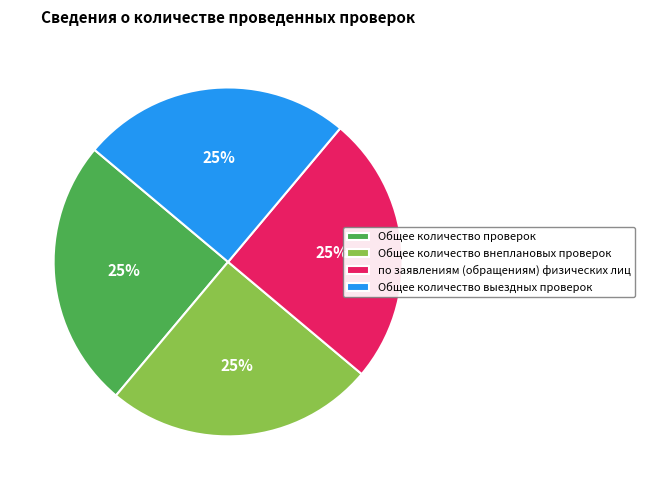

Is it true that Общее количество выездных проверок is 32% of the pie?

False